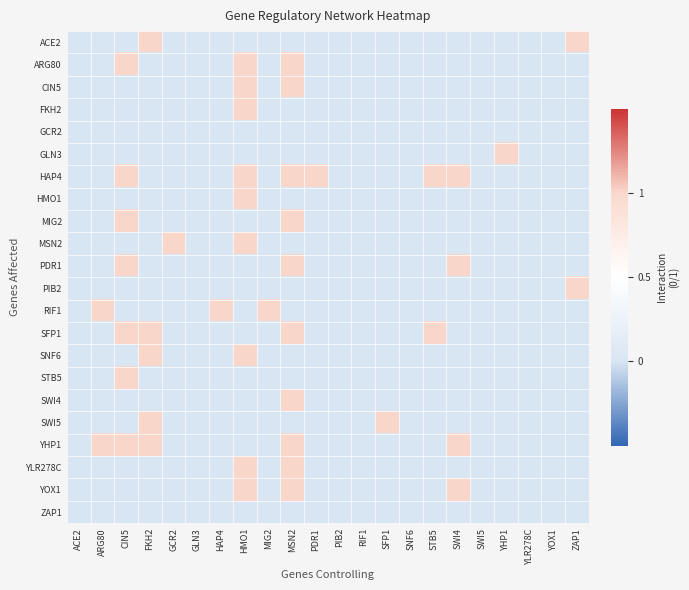

Which category has the highest value across all series?

FKH2